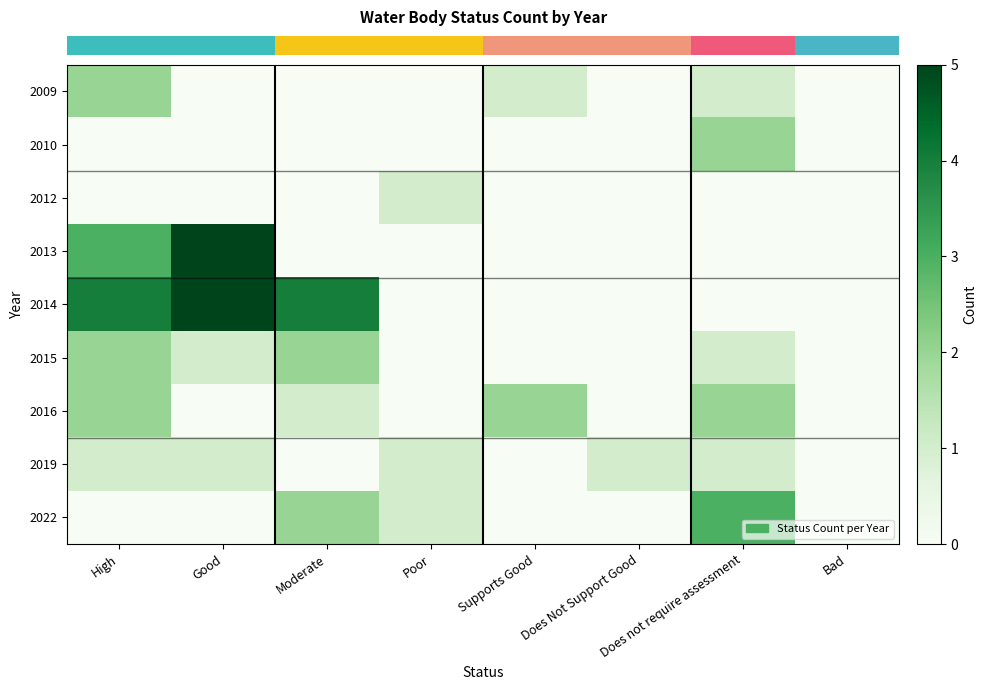

At which category is the sum across all series the highest?

High